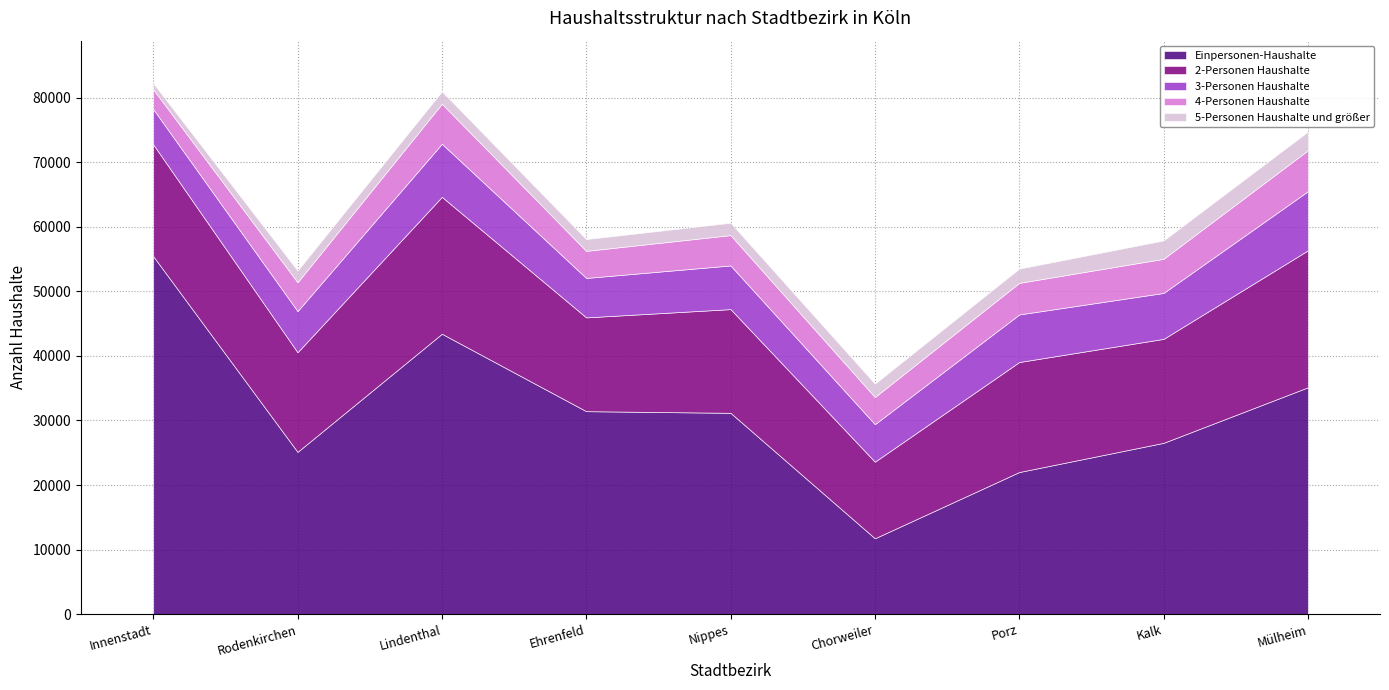

Is it true that Einpersonen-Haushalte equals 74669 at Innenstadt?

False